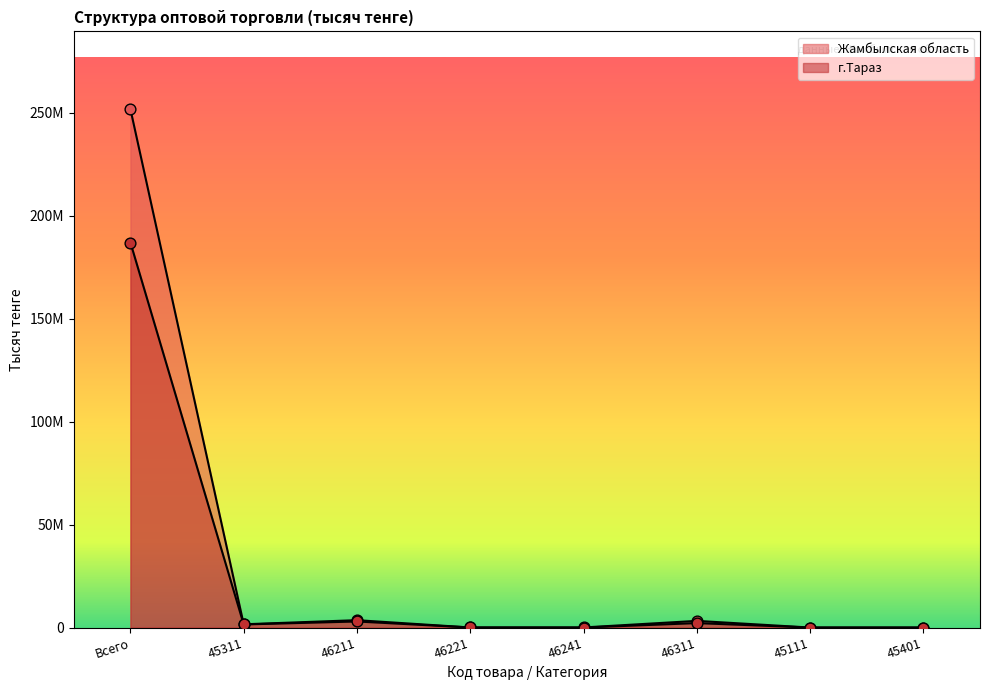

Is the value of г.Тараз at Всего greater than the value of Жамбылская область at 46311?

Yes